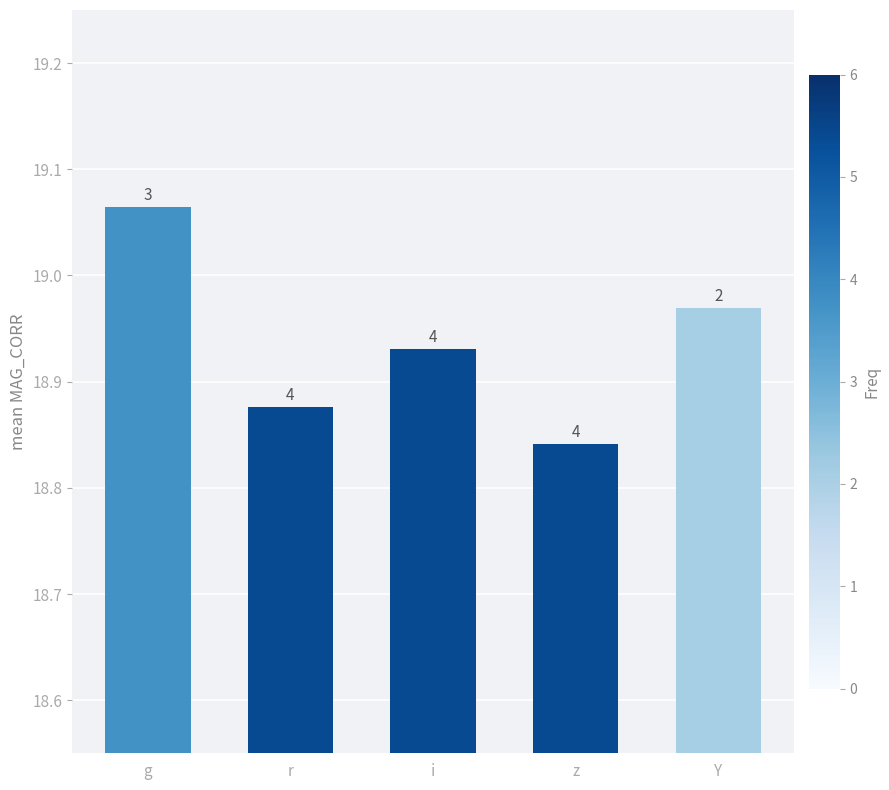

Read the value at i.

18.9